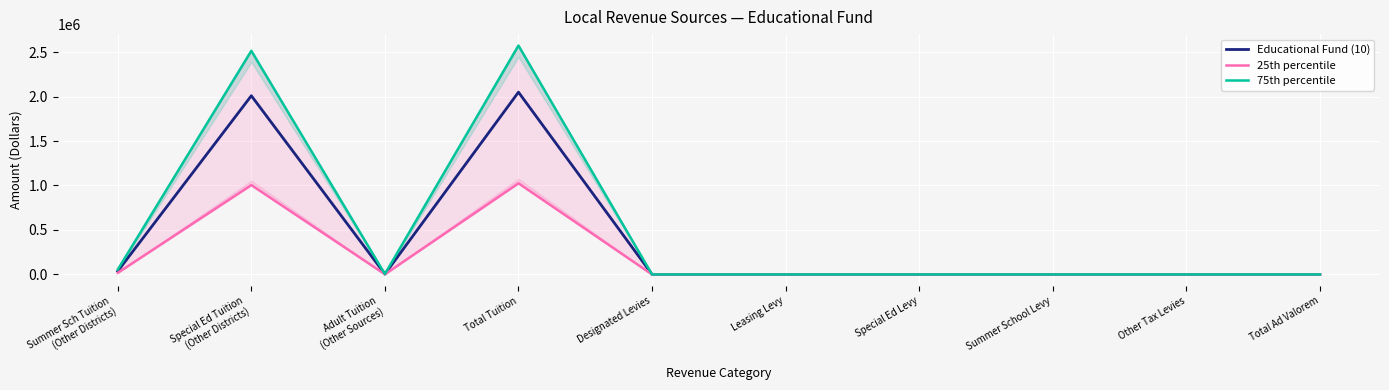

The 75th percentile series shows 0 at Total Ad Valorem. True or false?

True